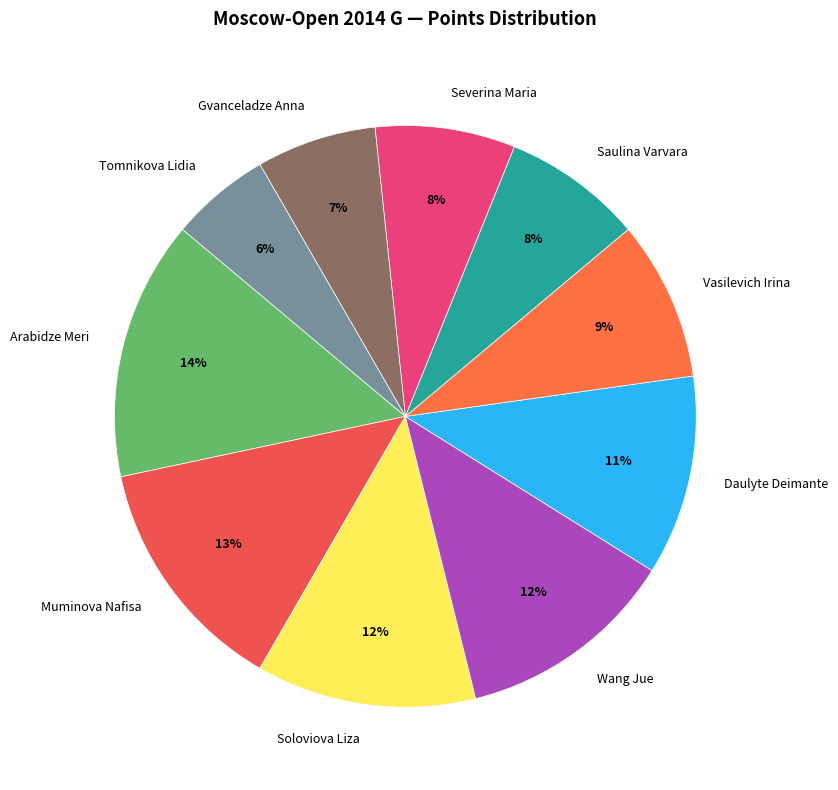

Combined, do Daulyte Deimante and Tomnikova Lidia account for over 50%?

No